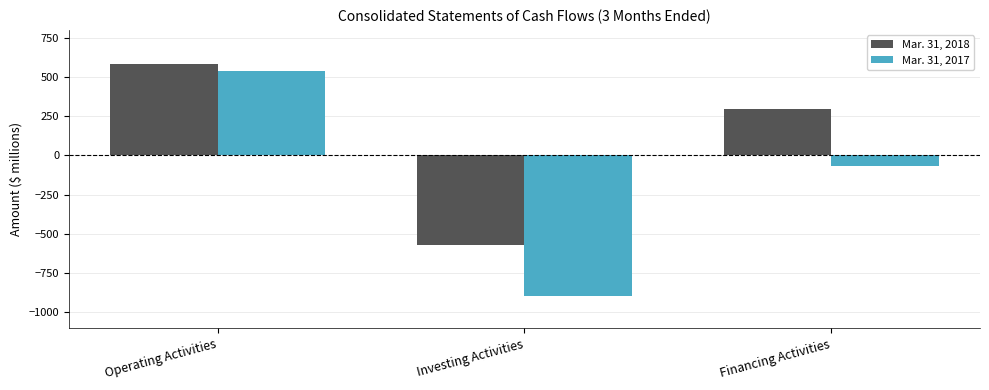

What is the maximum value for Mar. 31, 2018?

583